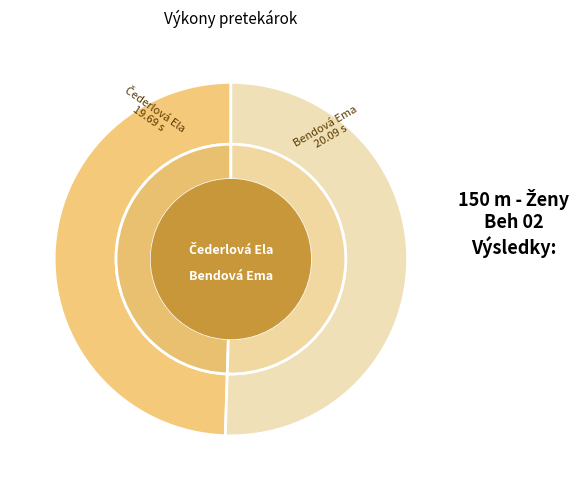

How many slices are in this pie chart?

2